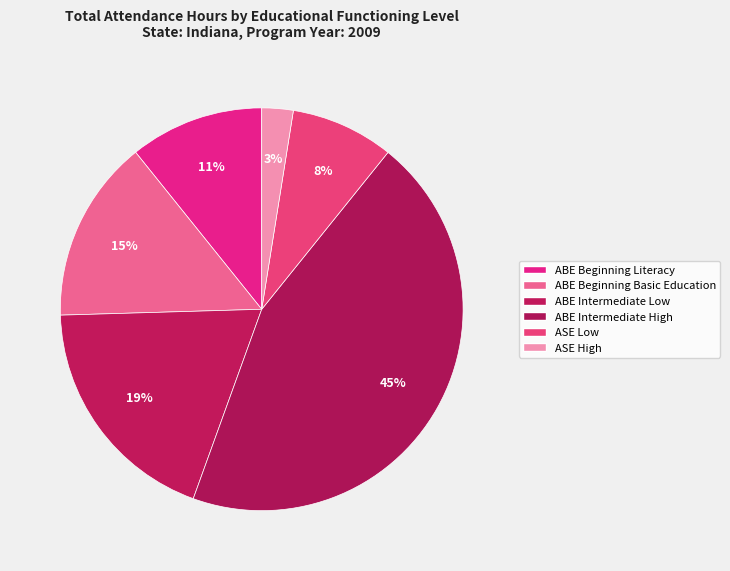

Which category has the smallest portion of the pie?

ASE High